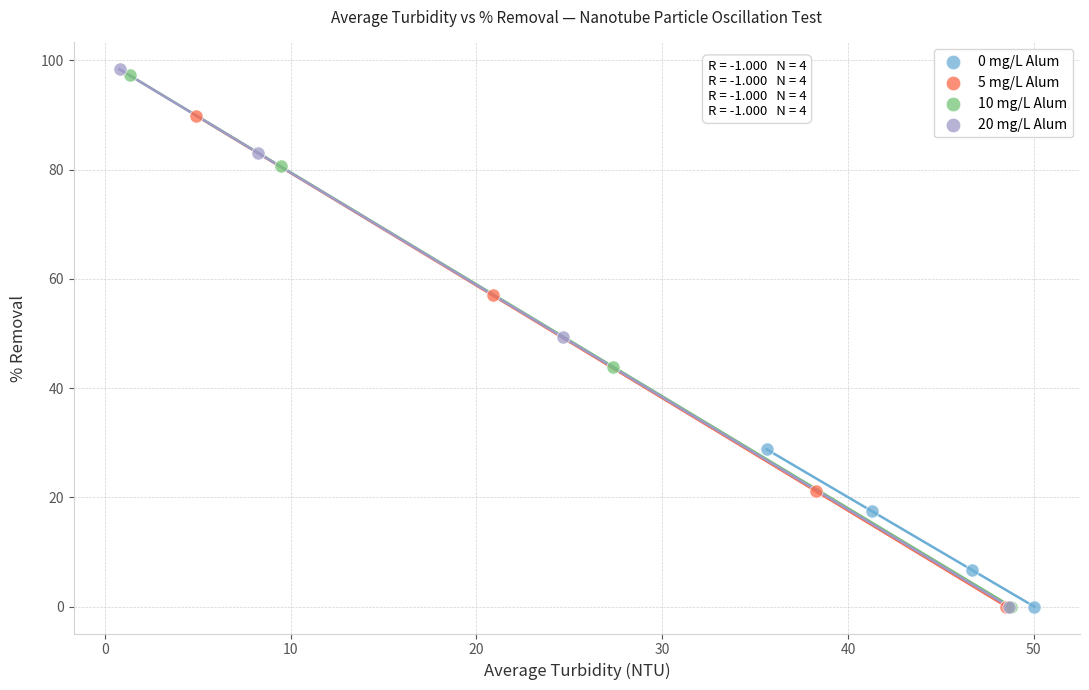

Which series has the widest spread of Y values?

20 mg/L Alum